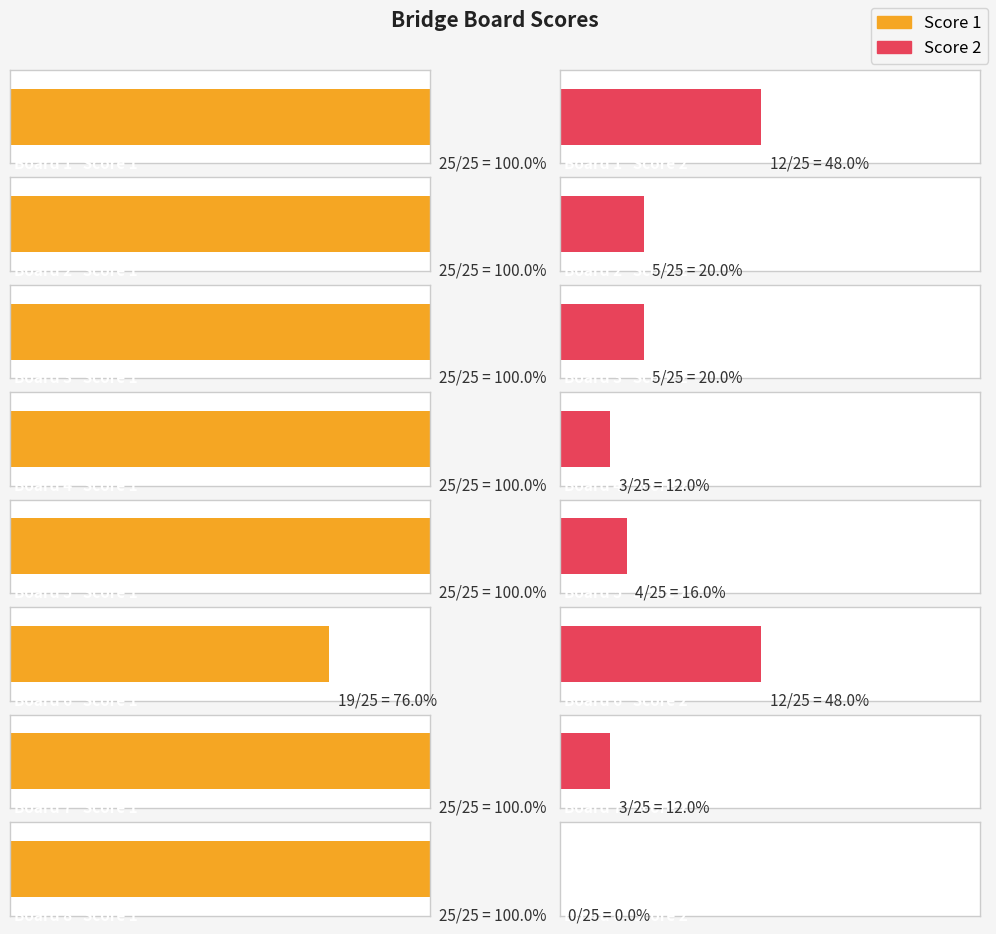

What is the value of the Score 2 bar at the 6th from the left?

12